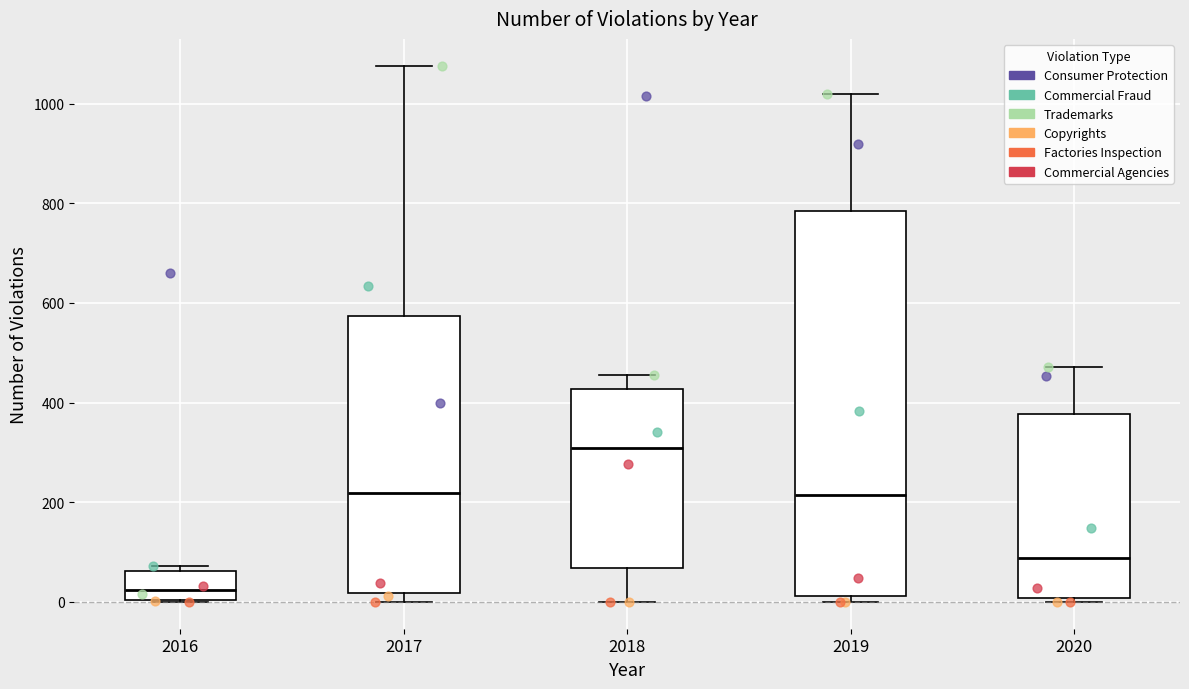

Which box's median line is the highest?

2018